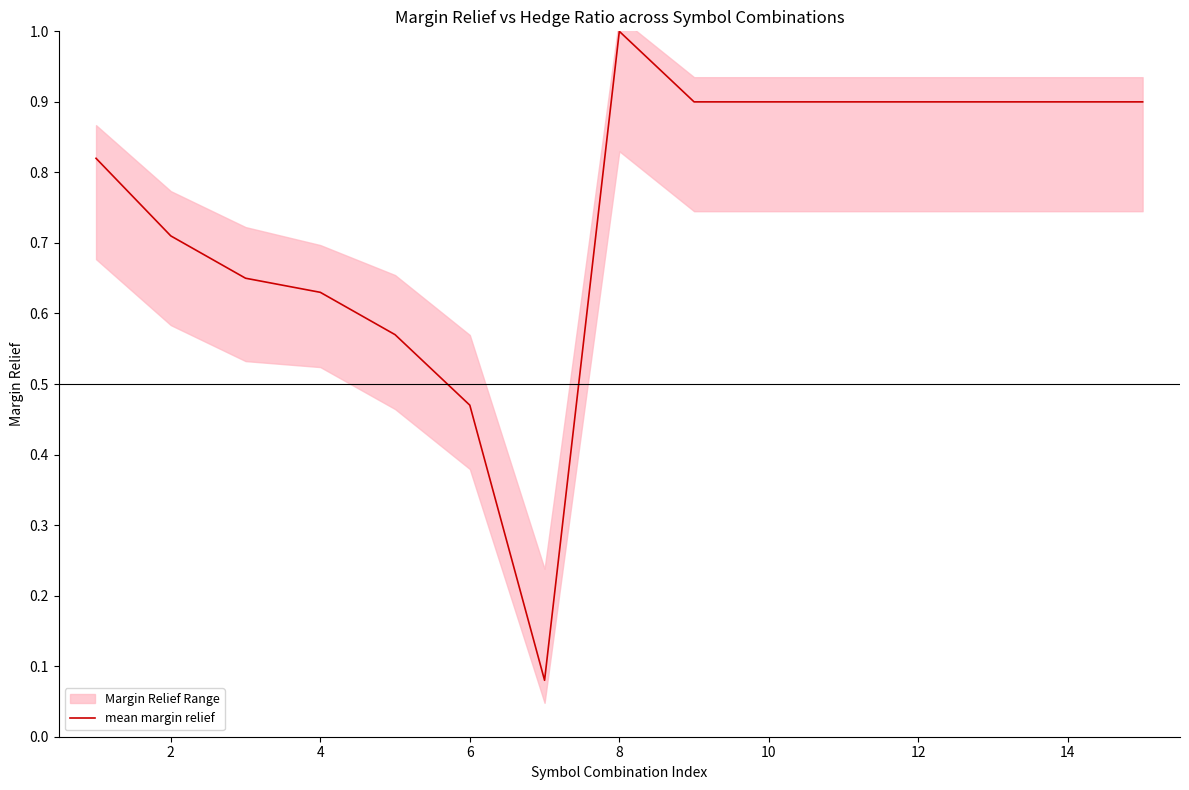

How many lines are shown in the chart?

1